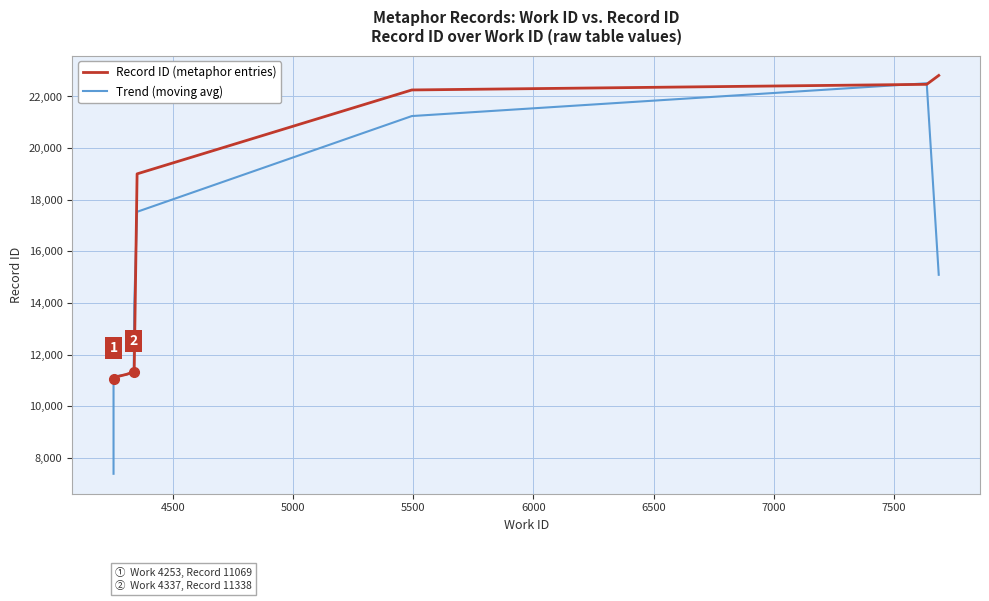

What is the average value of the Trend (moving avg) series?

14244.6